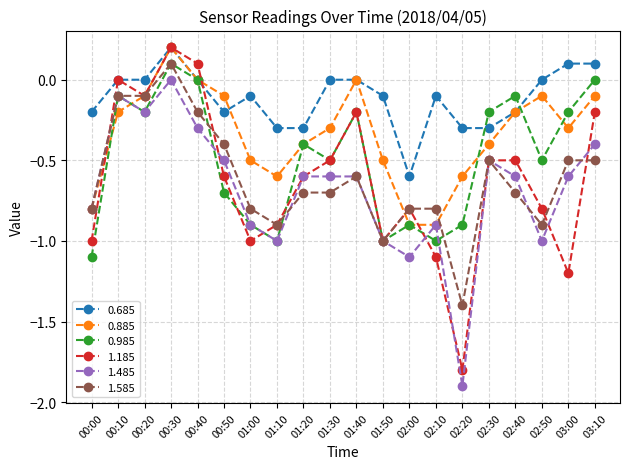

What is the difference between the maximum and minimum values in the 1.485 series?

1.9